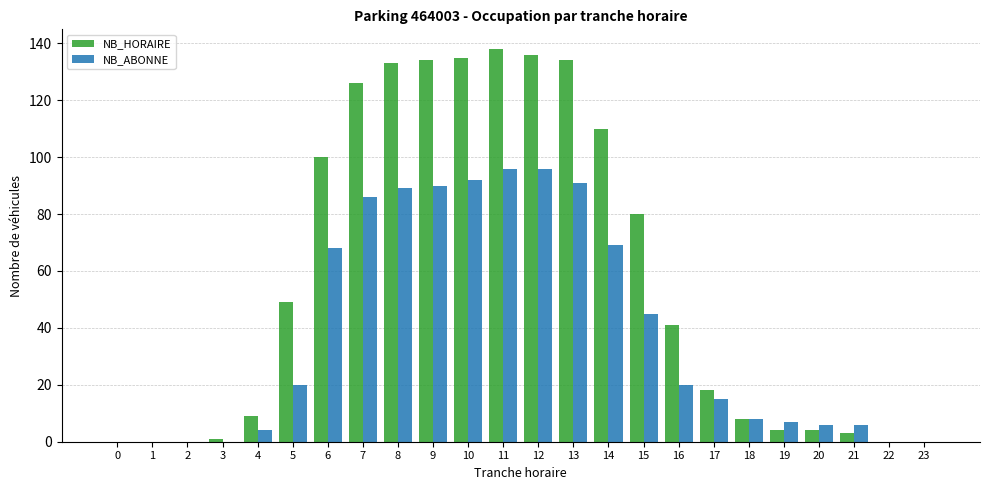

The value of NB_ABONNE at 2 is 0. True or false?

True